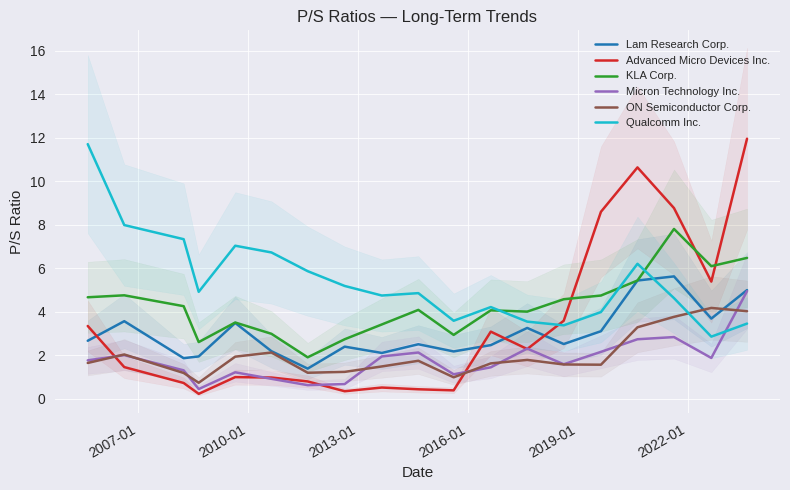

What is the maximum value for KLA Corp.?

7.8